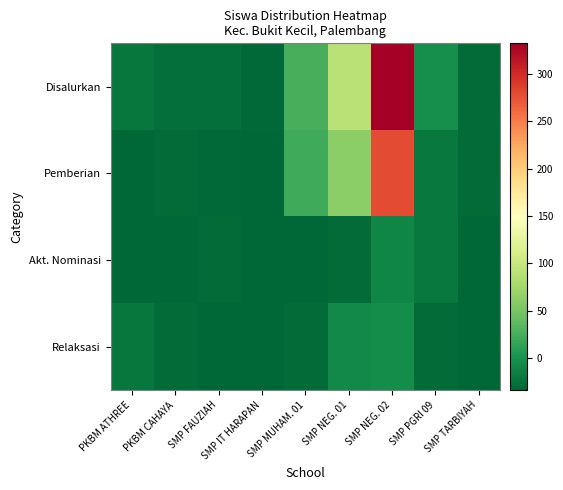

Which series changed the most between SMP IT HARAPAN and SMP PGRI 09?

Disalurkan